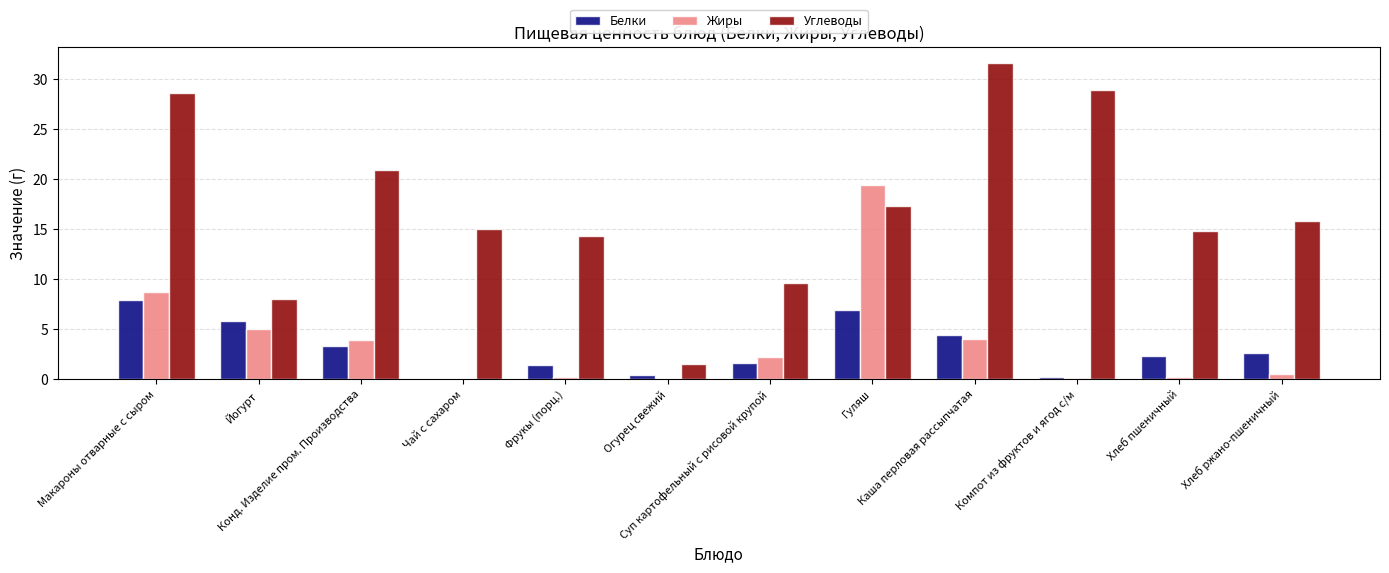

What is the sum of all Углеводы values?

206.4